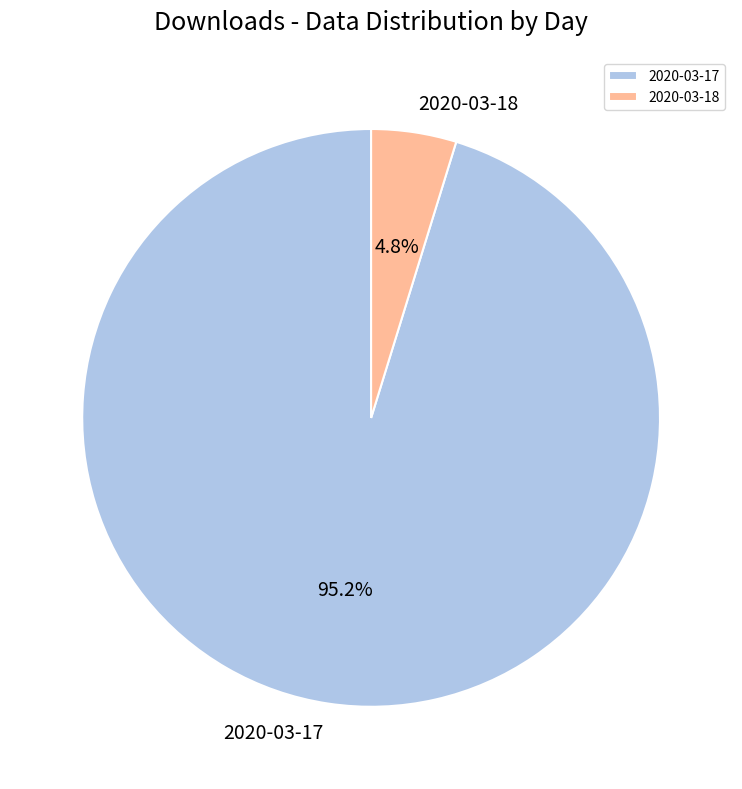

To the nearest percent, what is the difference between the largest and smallest slice percentages?

90%